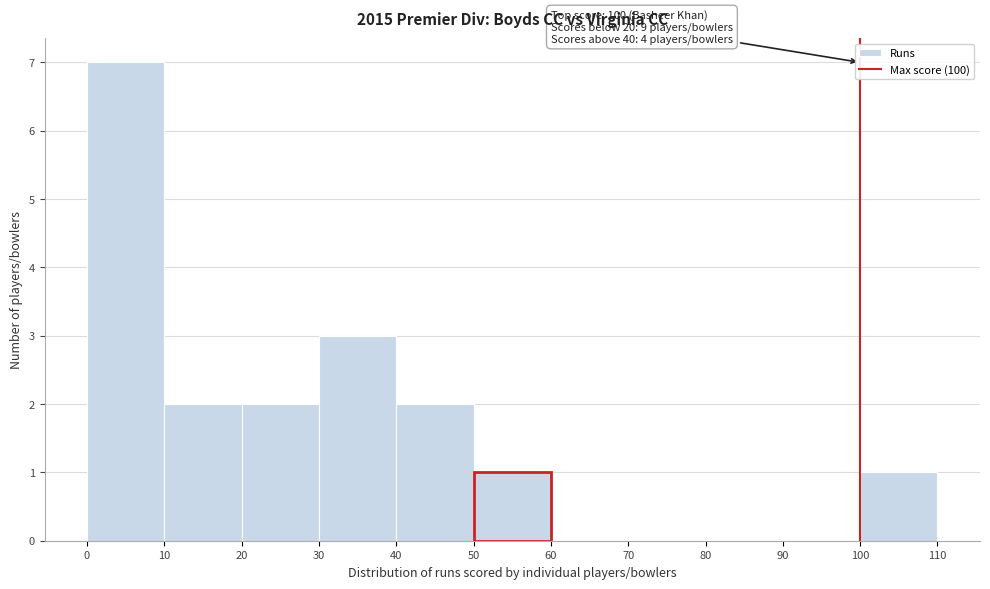

Over which range of the x-axis is the bar tallest?

0 to 10